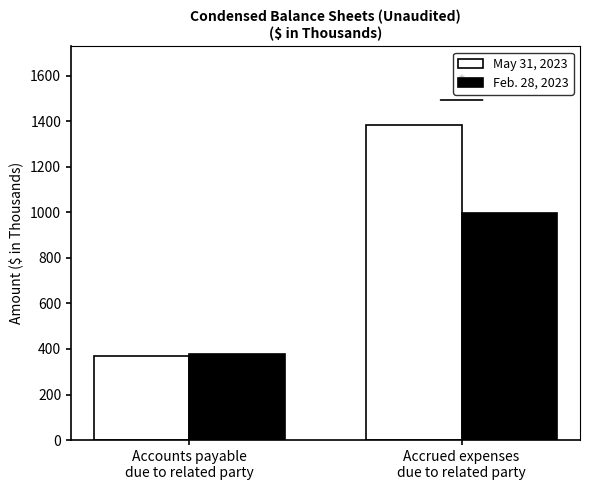

Reading right to left, transcribe all the data shown in this chart.

May 31, 2023: 1382	370
Feb. 28, 2023: 995	376